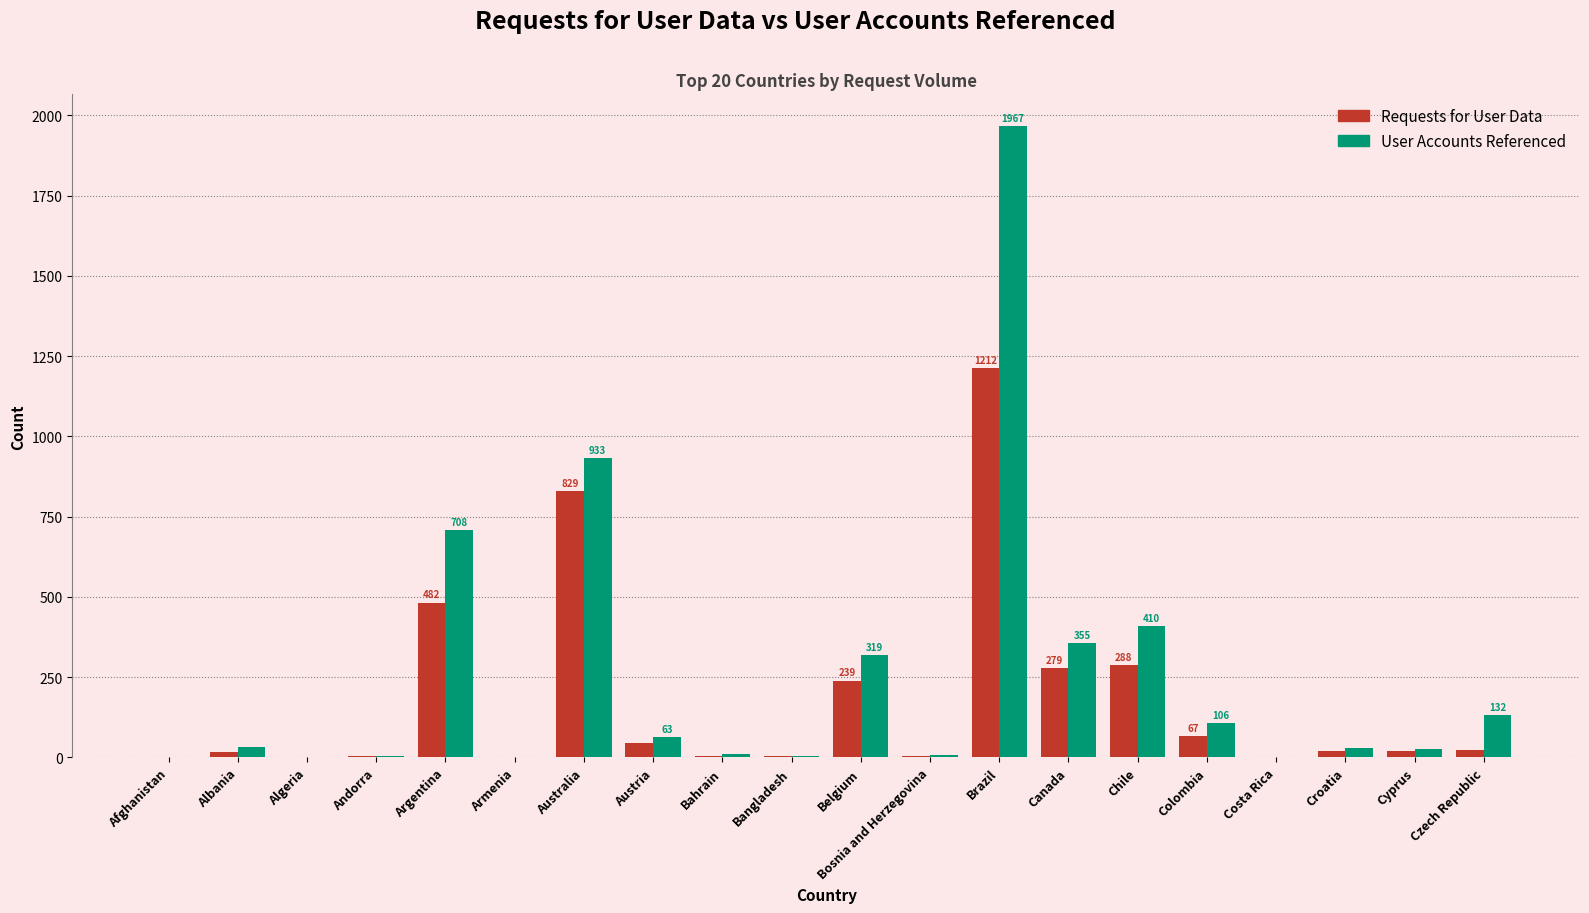

The Requests for User Data series shows 125 at Argentina. True or false?

False